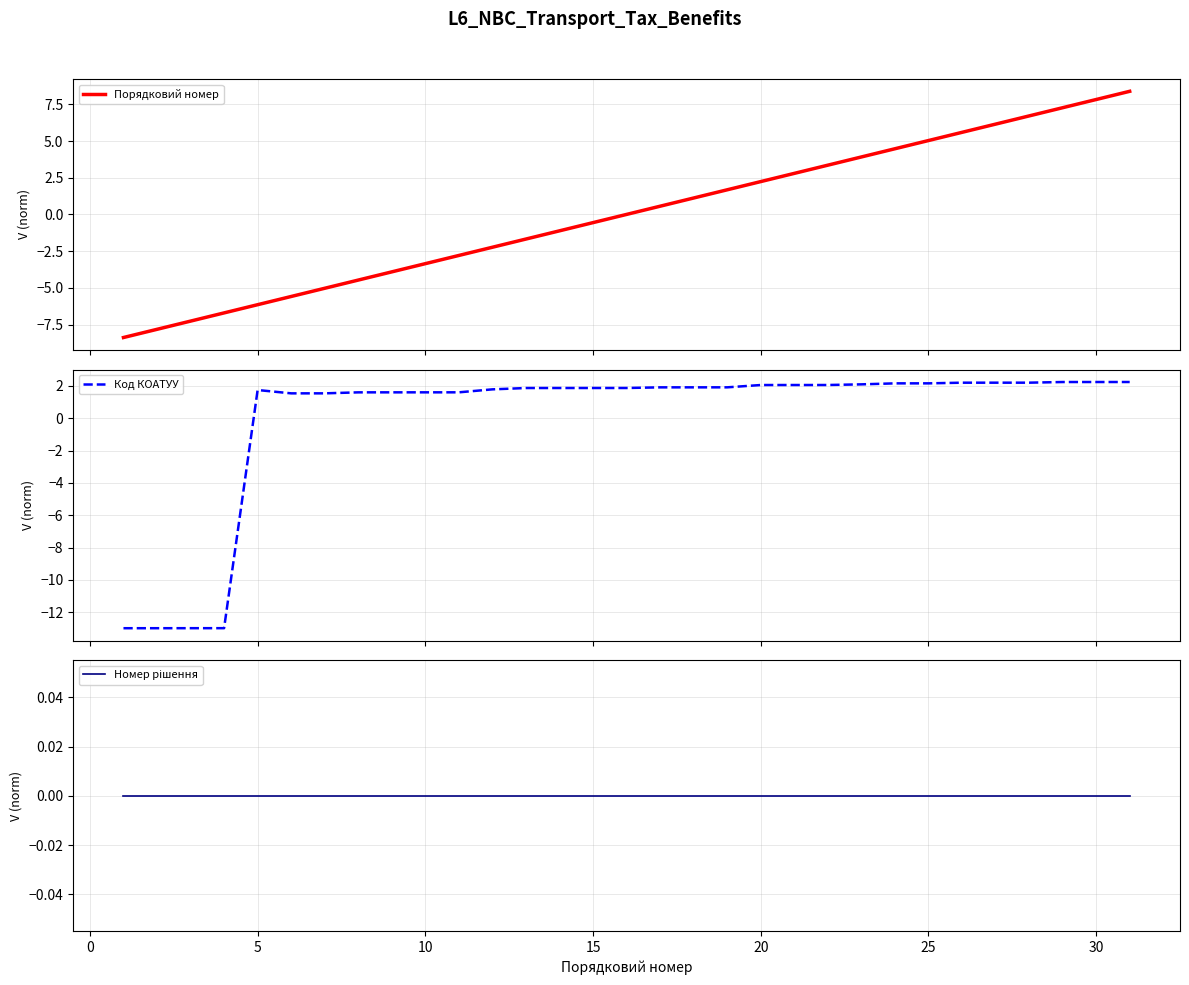

Reading right to left, list all the values displayed in this chart.

Порядковий номер: 8.4	7.8	7.3	6.7	6.1	5.6	5.0	4.5	3.9	3.4	2.8	2.2	1.7	1.1	0.6	0.0	-0.6	-1.1	-1.7	-2.2	-2.8	-3.4	-3.9	-4.5	-5.0	-5.6	-6.1	-6.7	-7.3	-7.8	-8.4
Код КОАТУУ: 2.2	2.2	2.2	2.2	2.2	2.2	2.1	2.1	2.1	2.0	2.0	2.0	1.9	1.9	1.9	1.9	1.9	1.9	1.9	1.8	1.6	1.6	1.6	1.6	1.5	1.5	1.7	-13.0	-13.0	-13.0	-13.0
Номер рішення: 0.0	0.0	0.0	0.0	0.0	0.0	0.0	0.0	0.0	0.0	0.0	0.0	0.0	0.0	0.0	0.0	0.0	0.0	0.0	0.0	0.0	0.0	0.0	0.0	0.0	0.0	0.0	0.0	0.0	0.0	0.0